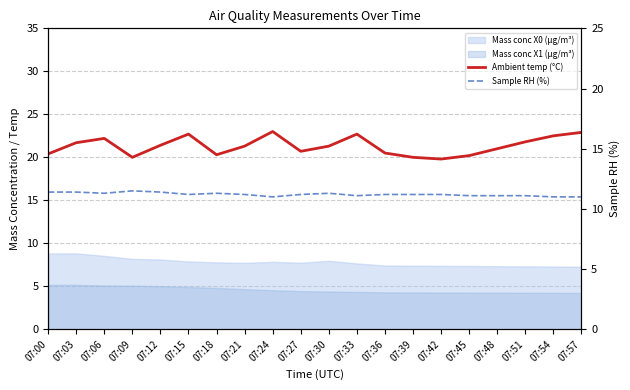

Is the value of Ambient temp (°C) at 07:18 greater than the value of Sample RH (%) at 07:18?

Yes